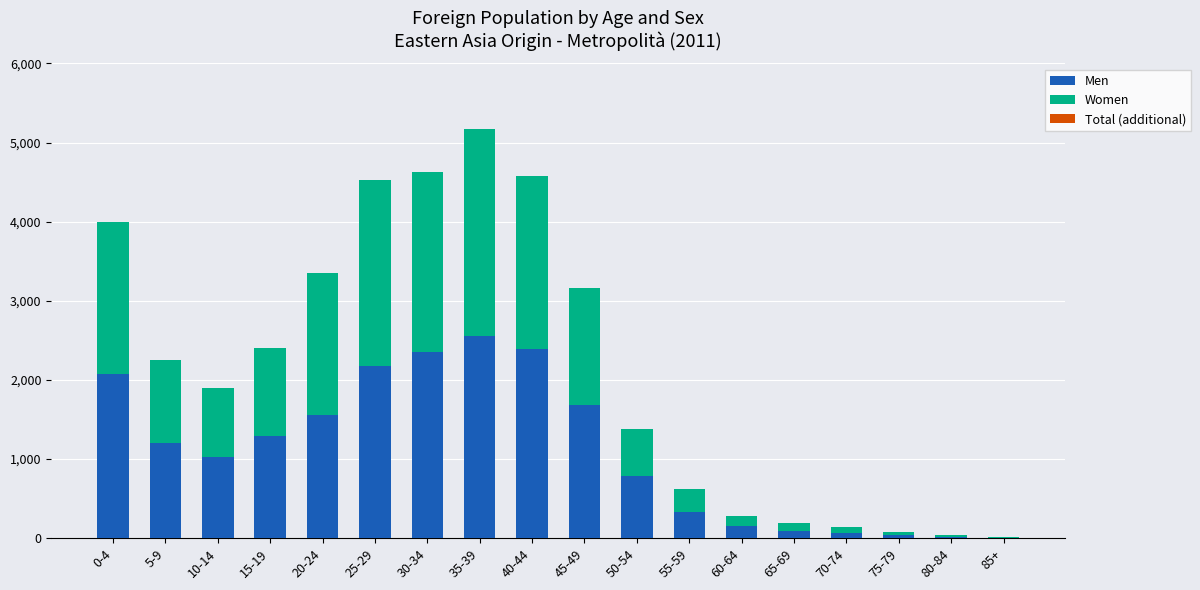

What is the sum of all Men values?

19807